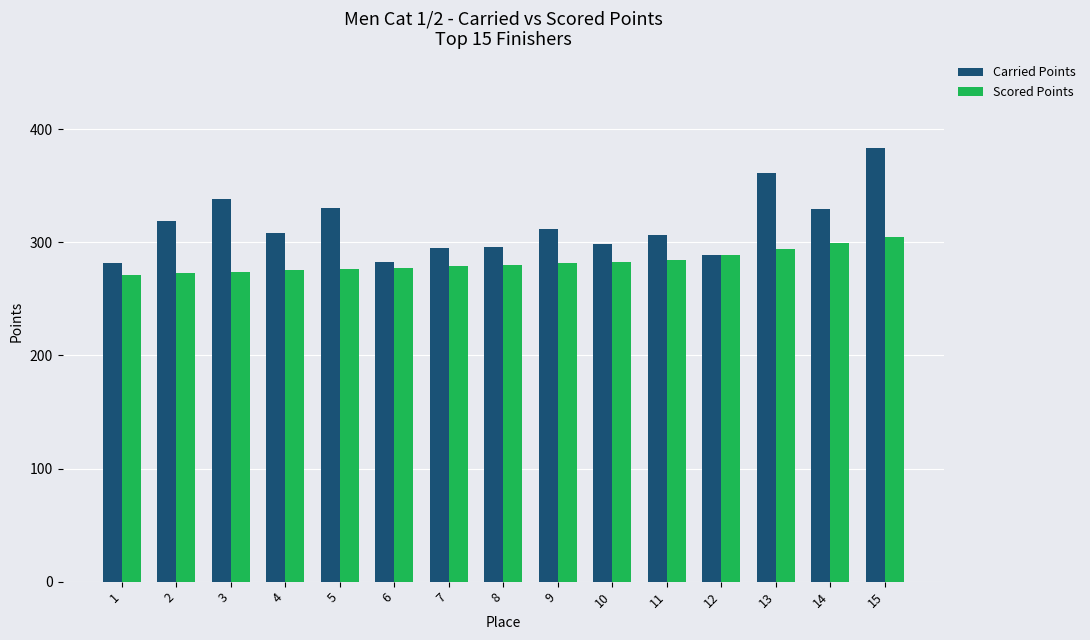

Does the chart contain any negative values?

No